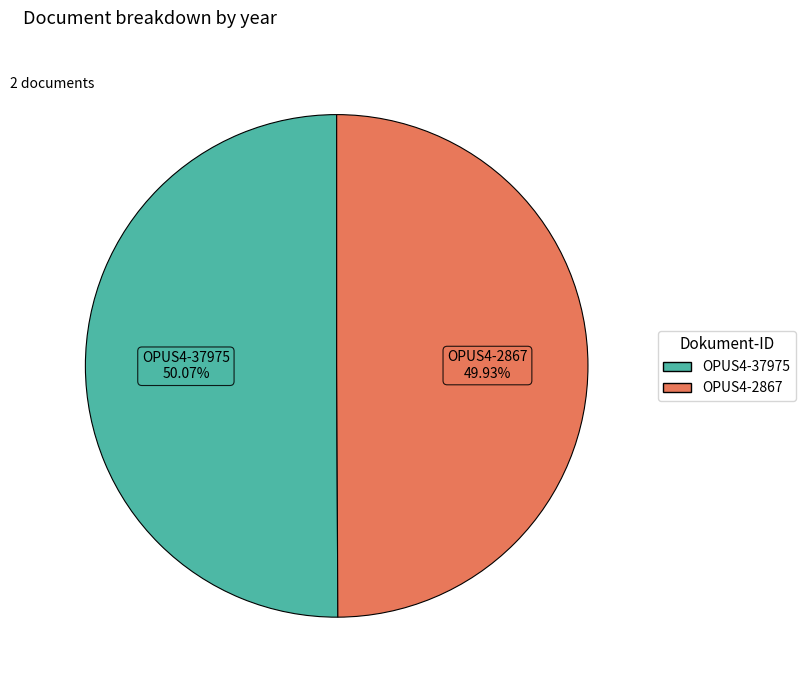

Is the sum of OPUS4-2867 and OPUS4-37975 greater than half?

Yes